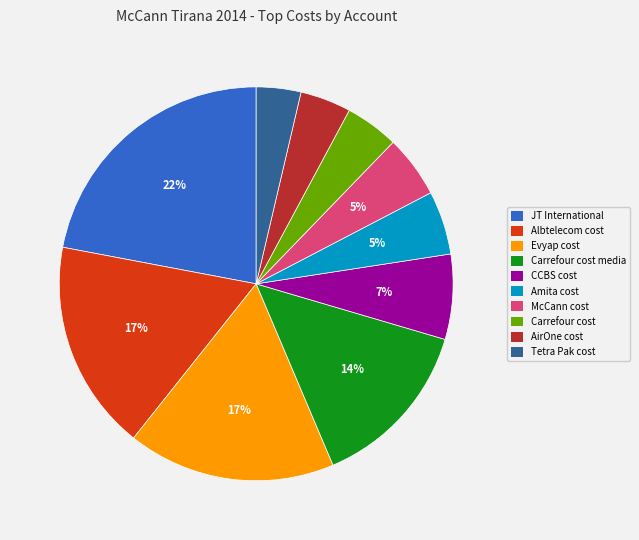

To the nearest percent, what portion does Carrefour cost media represent?

14%